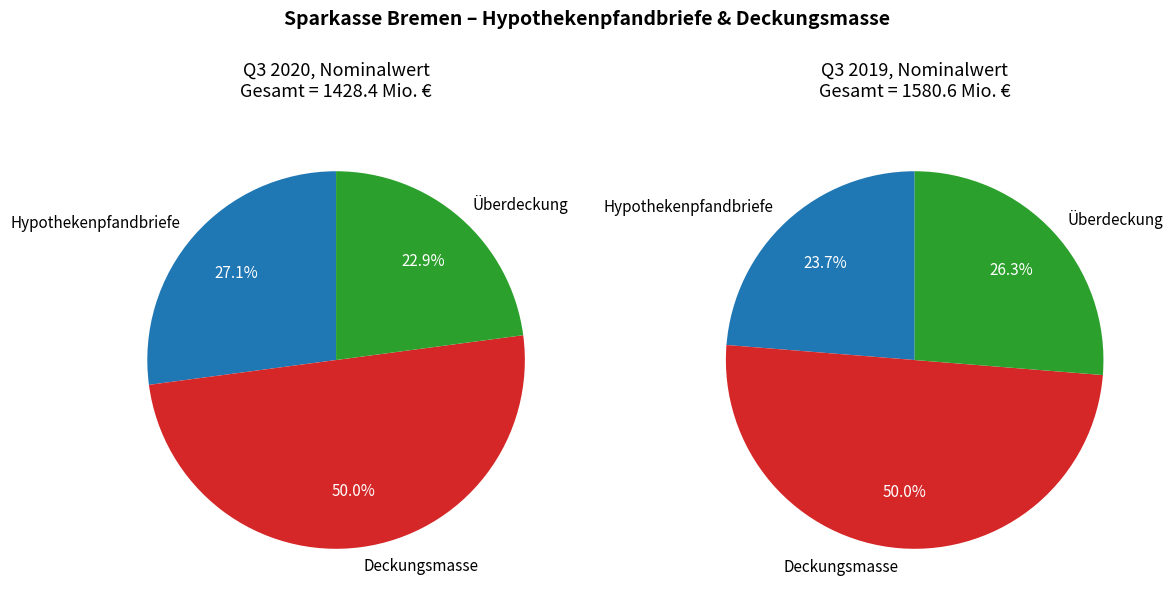

Is there any slice that represents more than half of the pie?

No